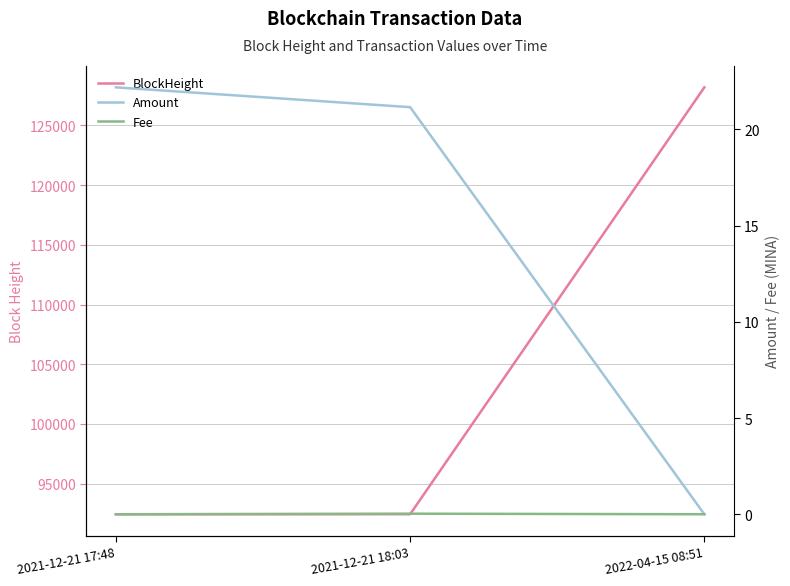

Is the value of BlockHeight at 2021-12-21 18:03 greater than the value of Amount at 2021-12-21 17:48?

Yes